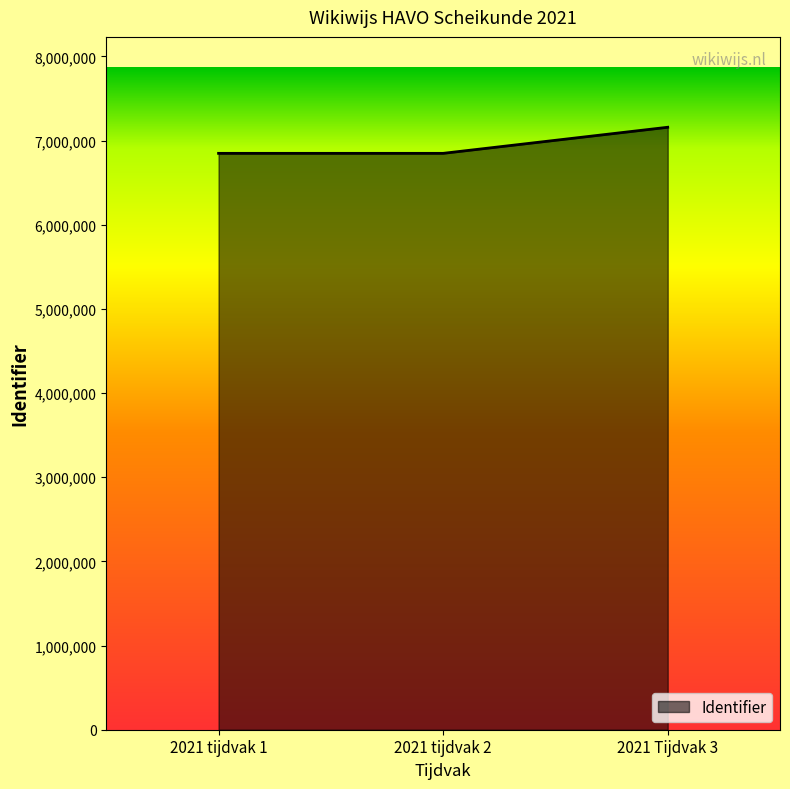

Count the number of categories in the chart.

3